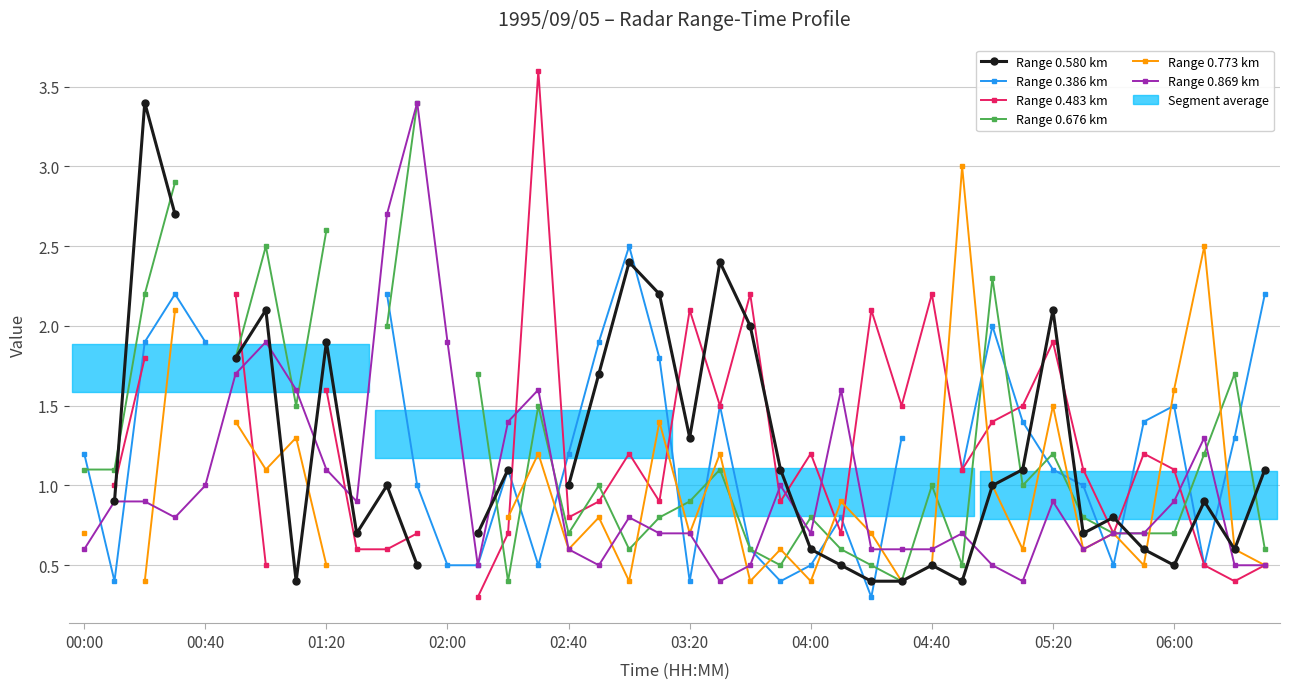

What is the value of the Range 0.483 km point at the 23rd from the left?

2.2